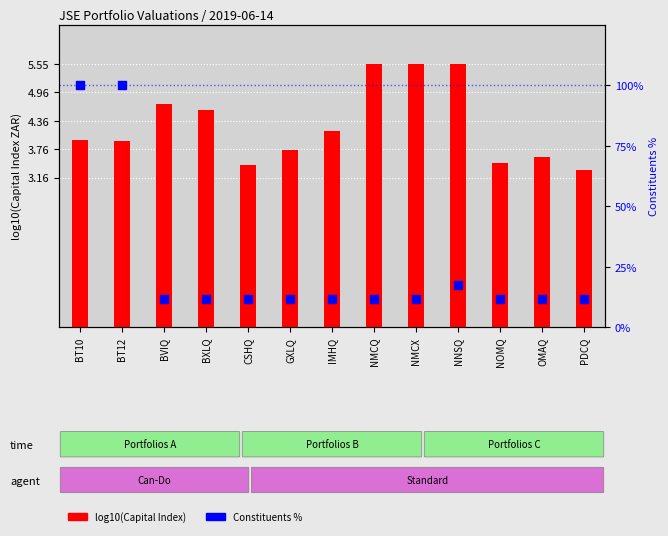

What are all the series names shown in the legend?

log10(Capital Index), Constituents %